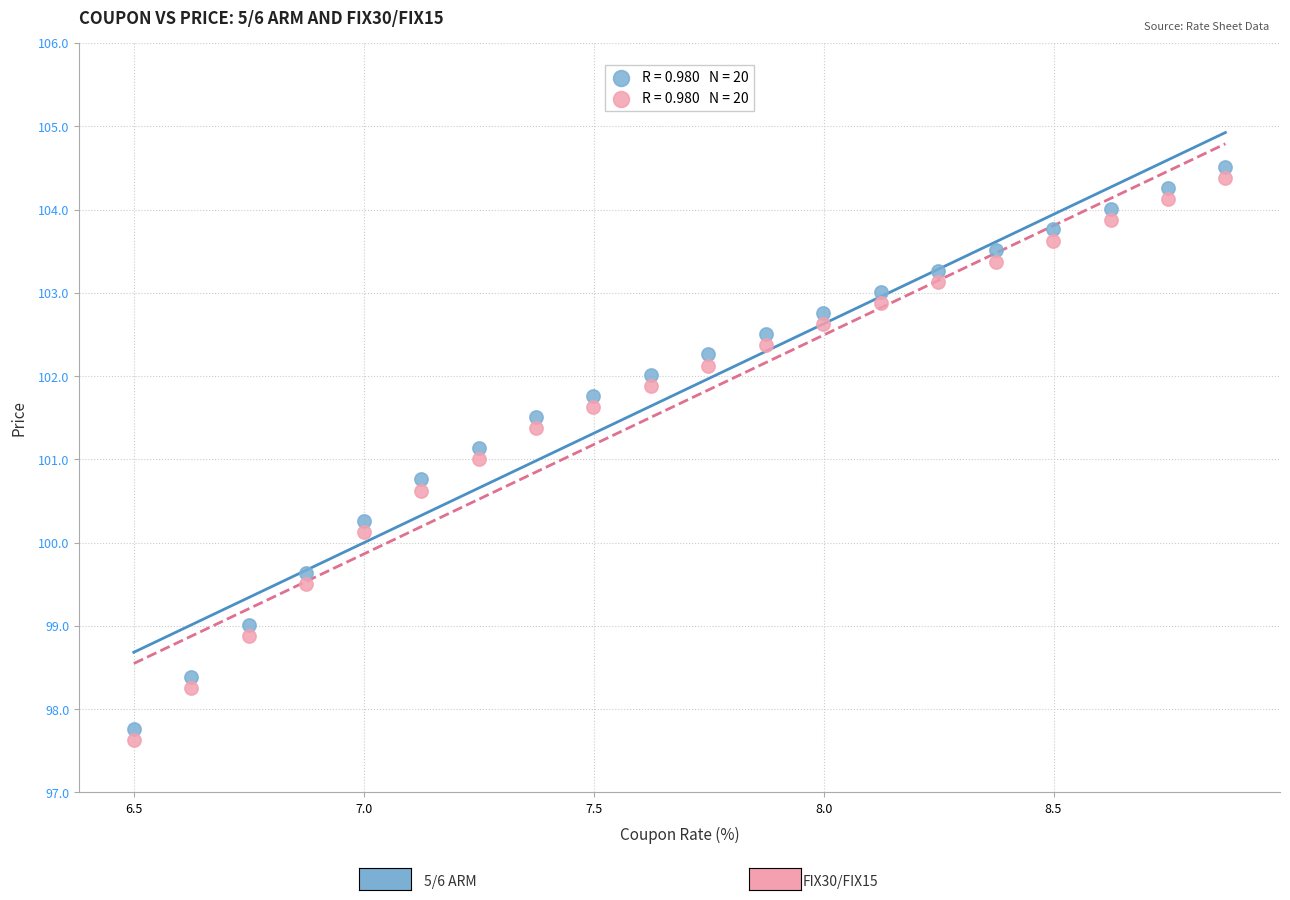

Across all data points, what is the range of Y values (max minus min)?

6.9